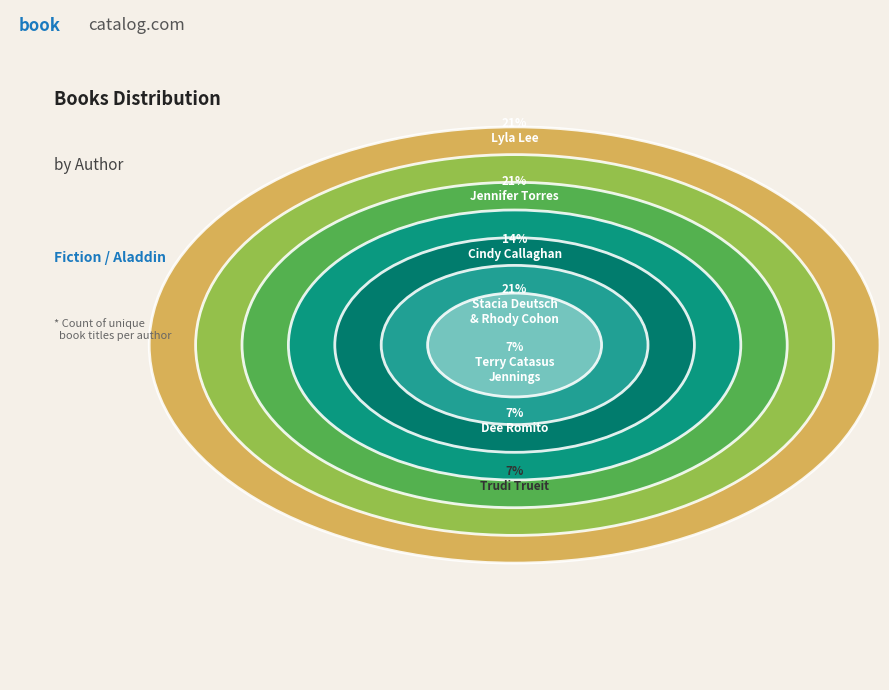

Is it true that Dee Romito is 7% of the pie?

True